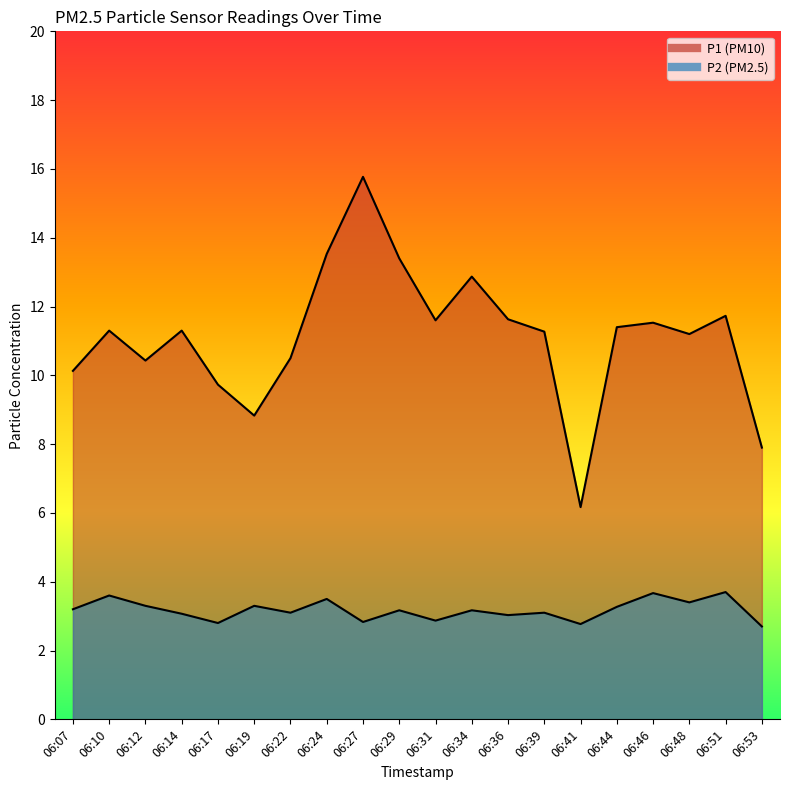

Is it true that P2 equals 3.4 at 06:48?

True